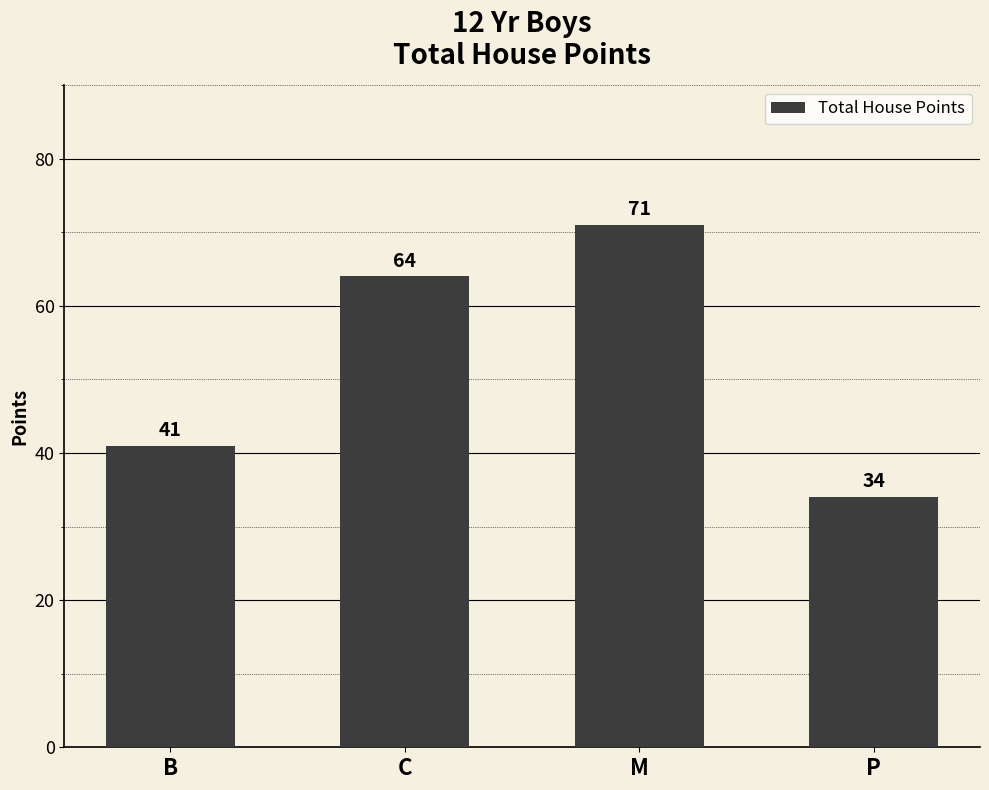

Rank the categories by value from highest to lowest.

M, C, B, P